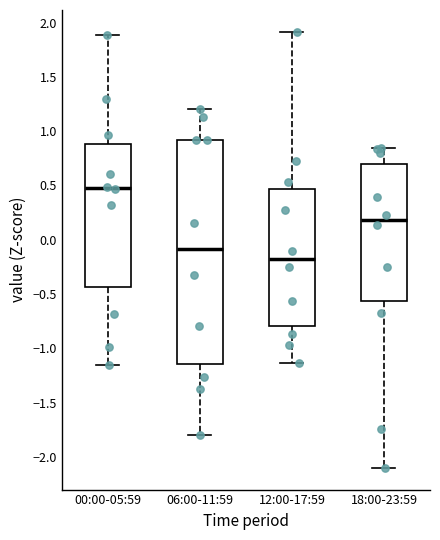

Reading left to right, transcribe this box plot: for each box, give where its median line is, the range the box spans, and where its two whiskers end, as read against the y-axis. The values are not printed on the chart, so give them approximately, as read against the axis.

00:00-05:59: median 0.50, box -0.45 to 0.90, whiskers -1.15 to 1.90
06:00-11:59: median -0.10, box -1.15 to 0.90, whiskers -1.80 to 1.20
12:00-17:59: median -0.20, box -0.80 to 0.45, whiskers -1.15 to 1.90
18:00-23:59: median 0.20, box -0.55 to 0.70, whiskers -2.10 to 0.85